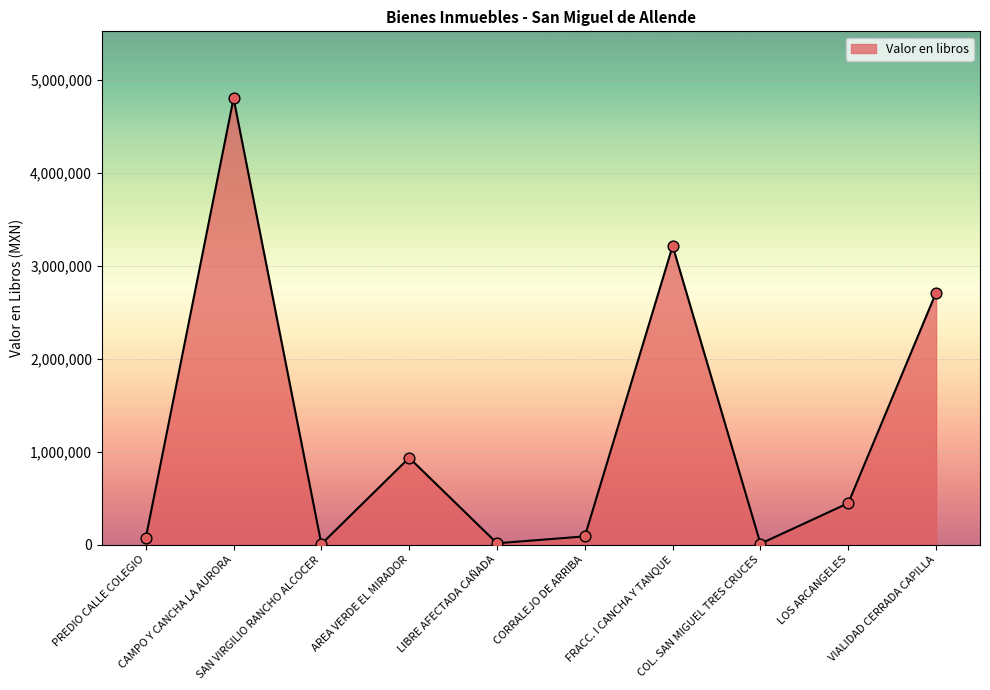

What is the change in value from PREDIO CALLE COLEGIO to LOS ARCANGELES?

+376770.6